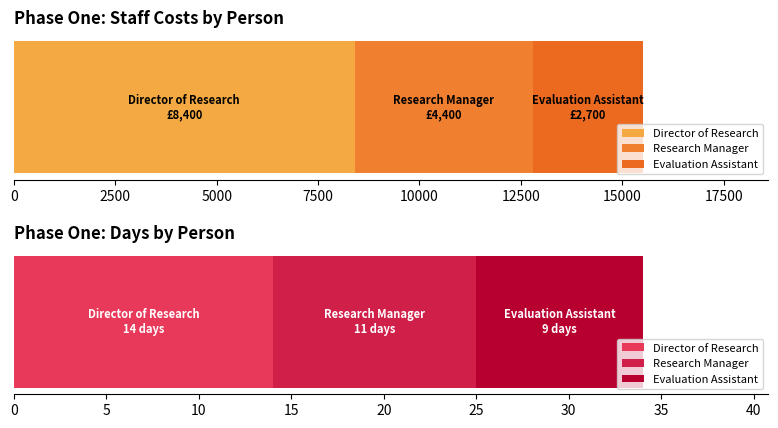

Which has a higher value, Evaluation Assistant or Director of Research?

Director of Research